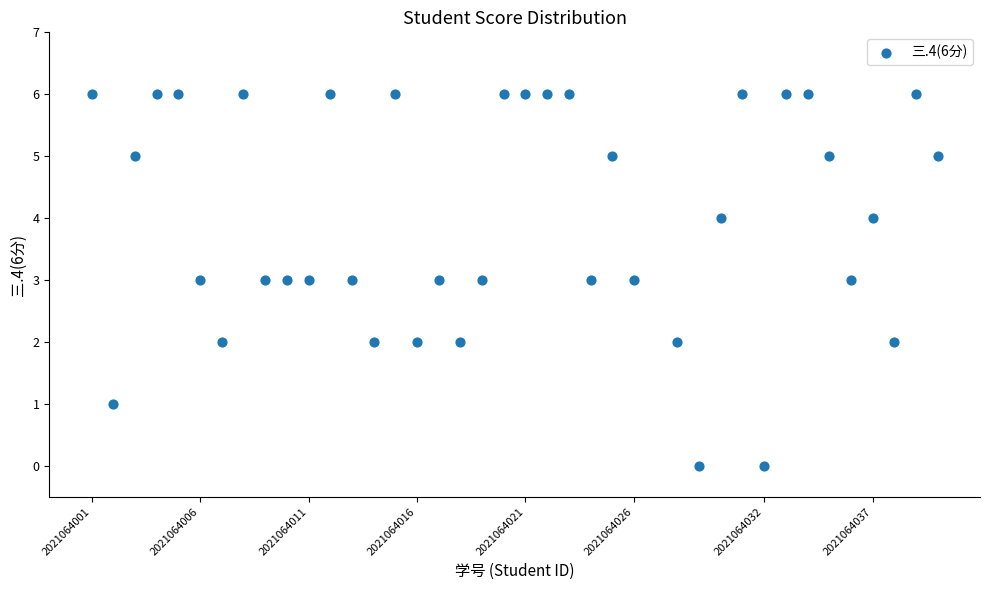

What is the range of Y values (max minus min)?

6